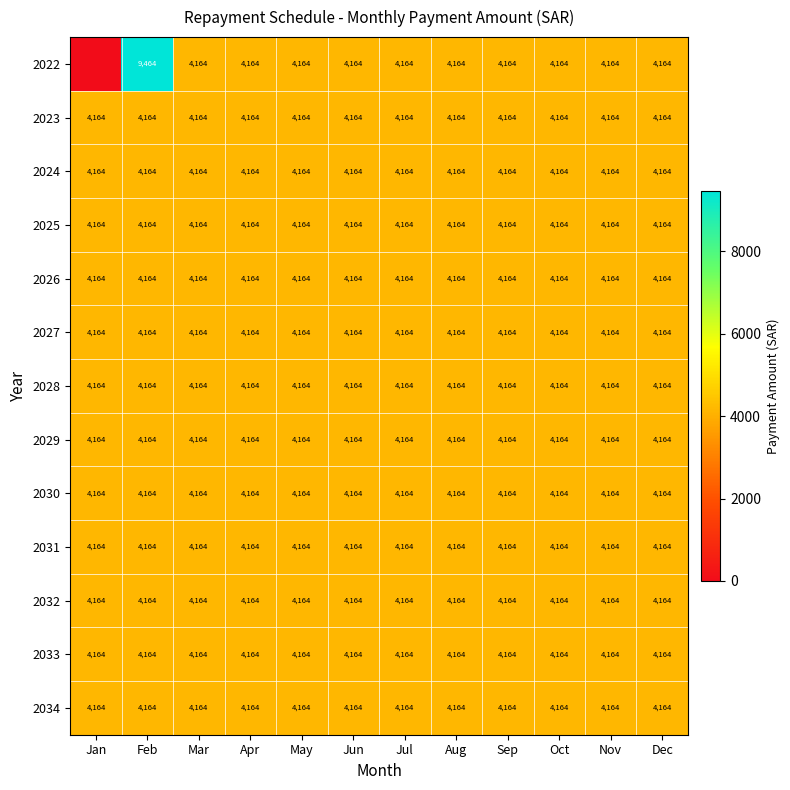

Which series changed the most between Feb and Mar?

2022